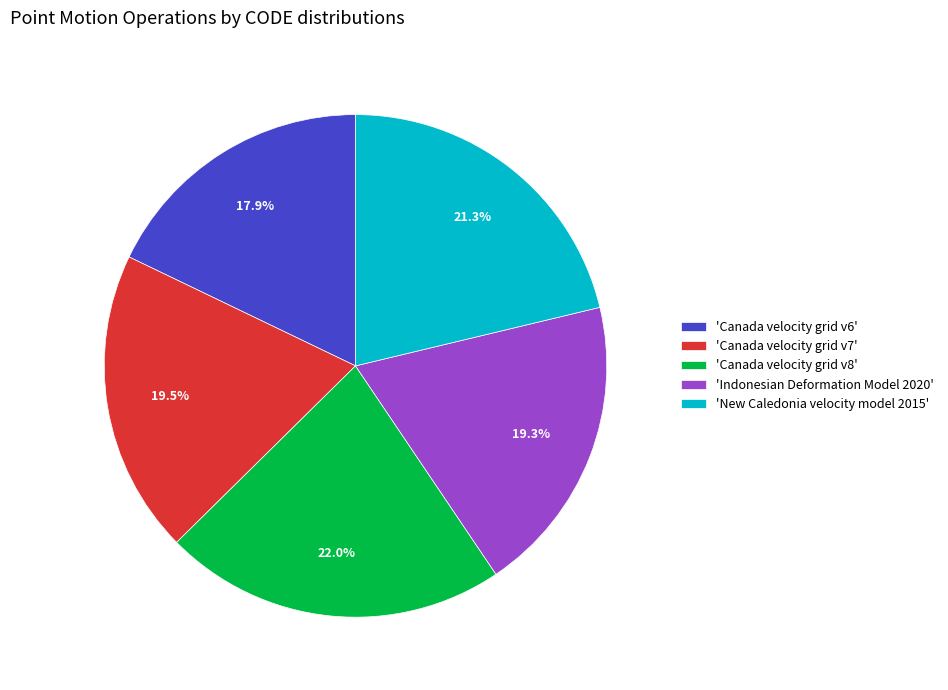

Which slice is the smallest?

'Canada velocity grid v6'